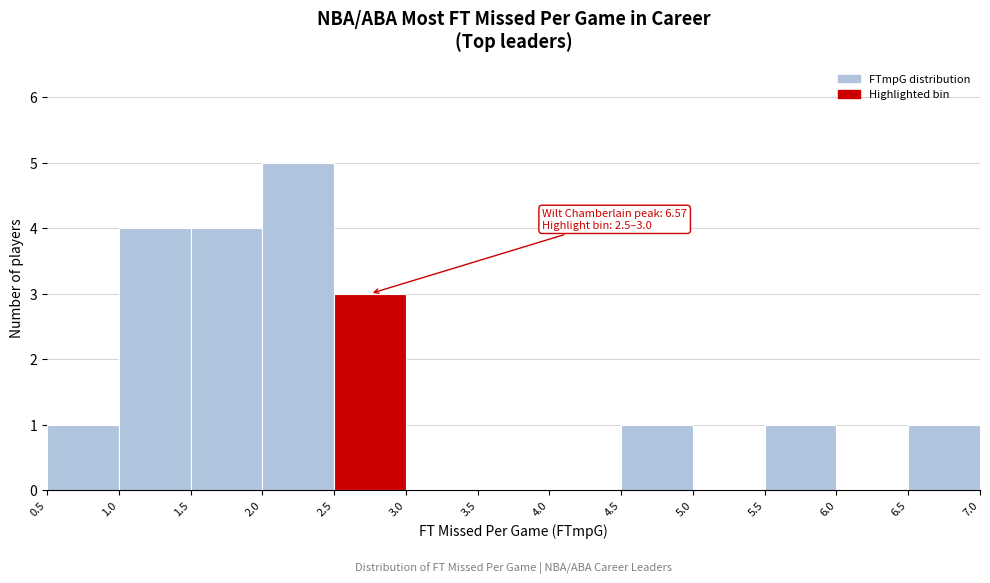

Over which range of the x-axis is the bar tallest?

2.0 to 2.5